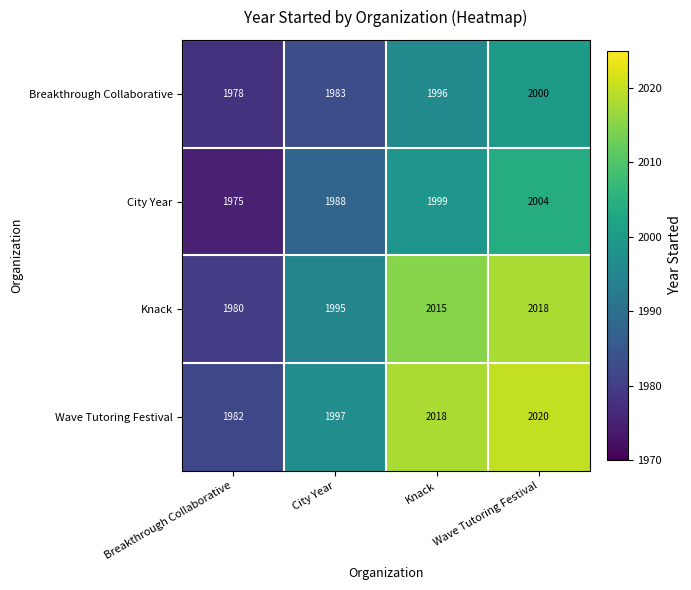

What is the difference between the highest and lowest values at City Year?

14